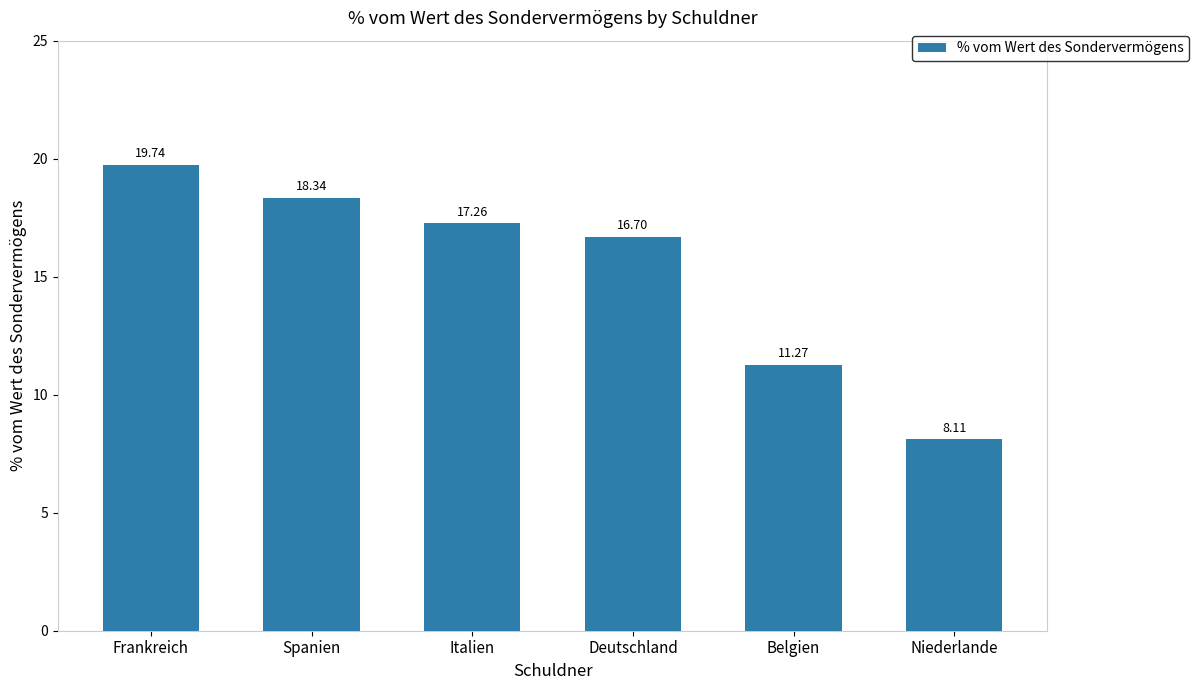

Rank the categories by value from highest to lowest.

Frankreich, Spanien, Italien, Deutschland, Belgien, Niederlande